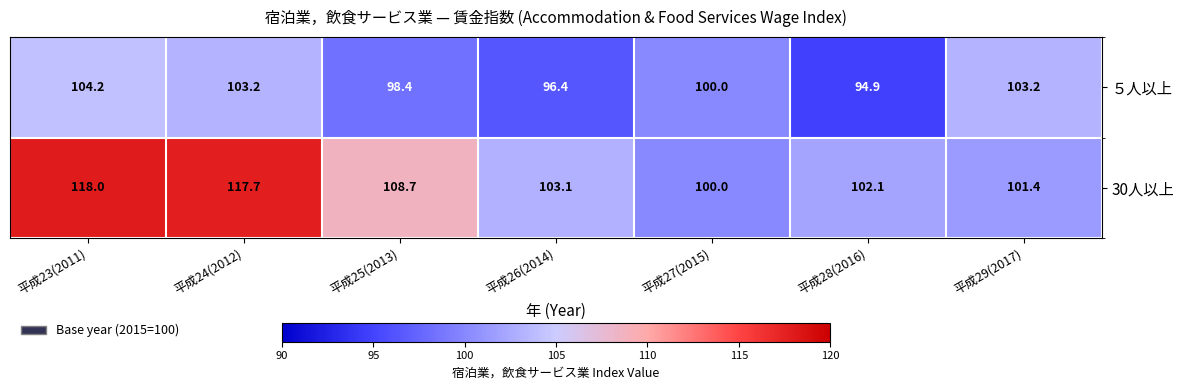

What is the difference between the highest and lowest values at 平成23(2011)?

13.8